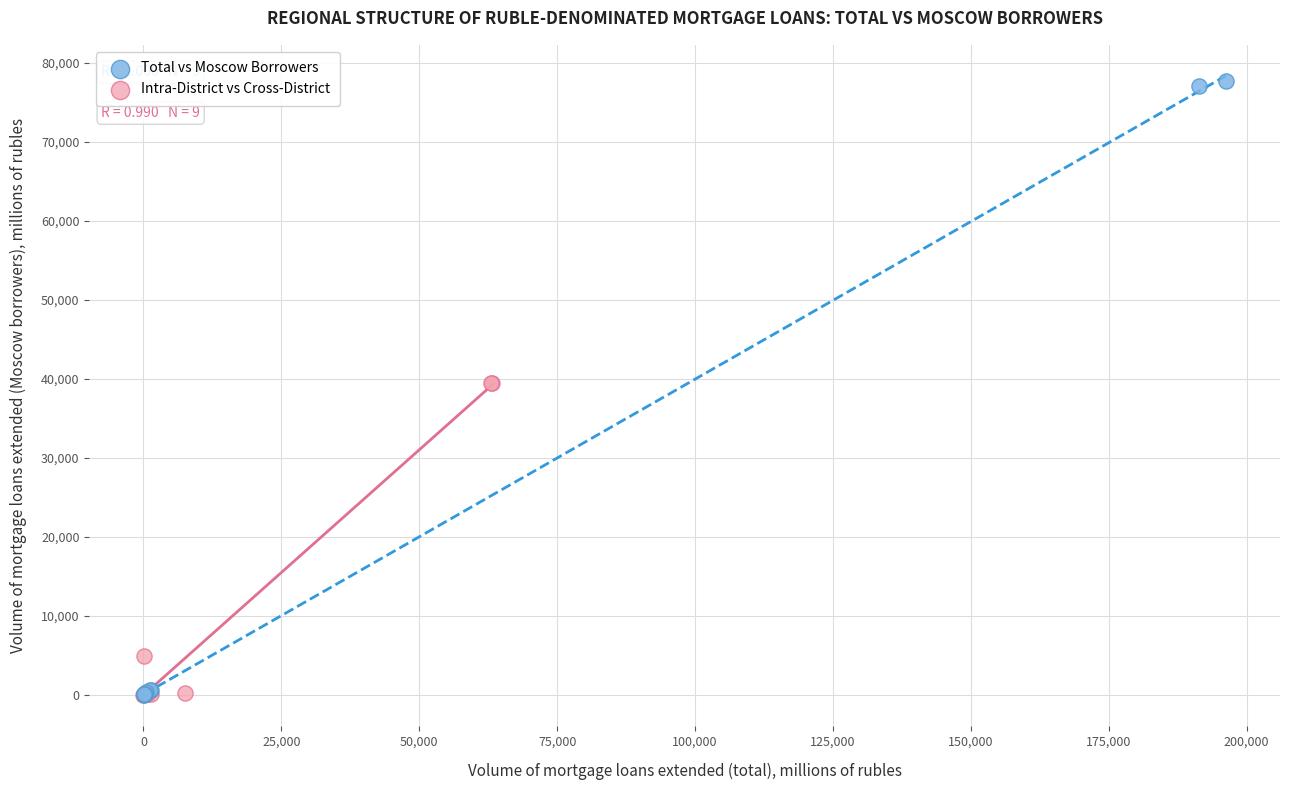

Which series contains the highest Y value?

Total vs Moscow Borrowers